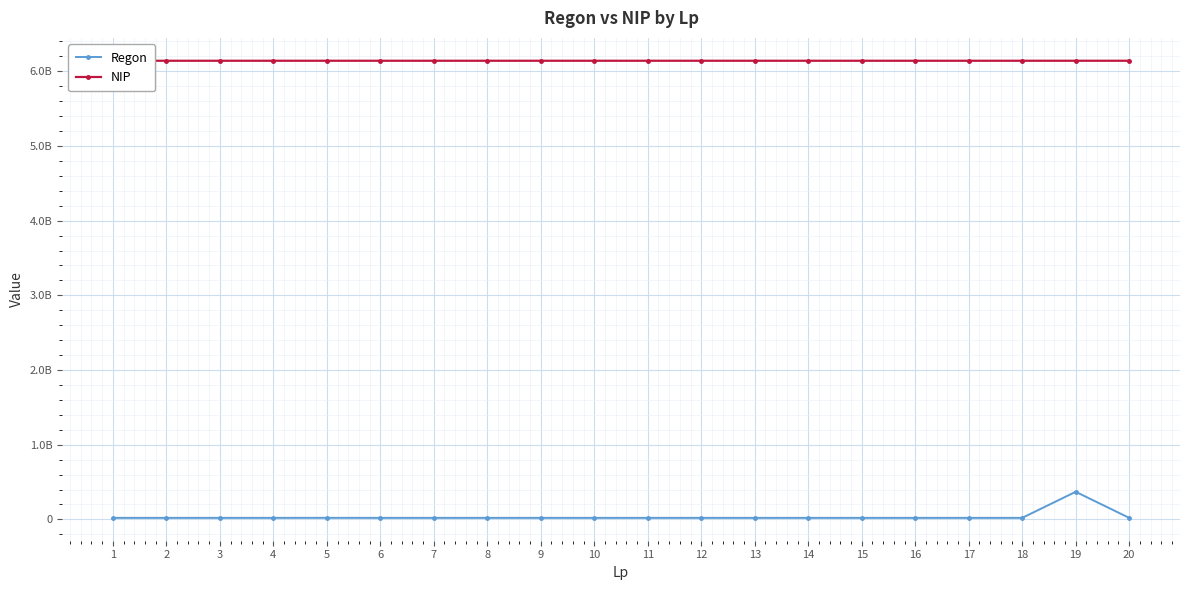

What is the average value of the Regon series?

38140887